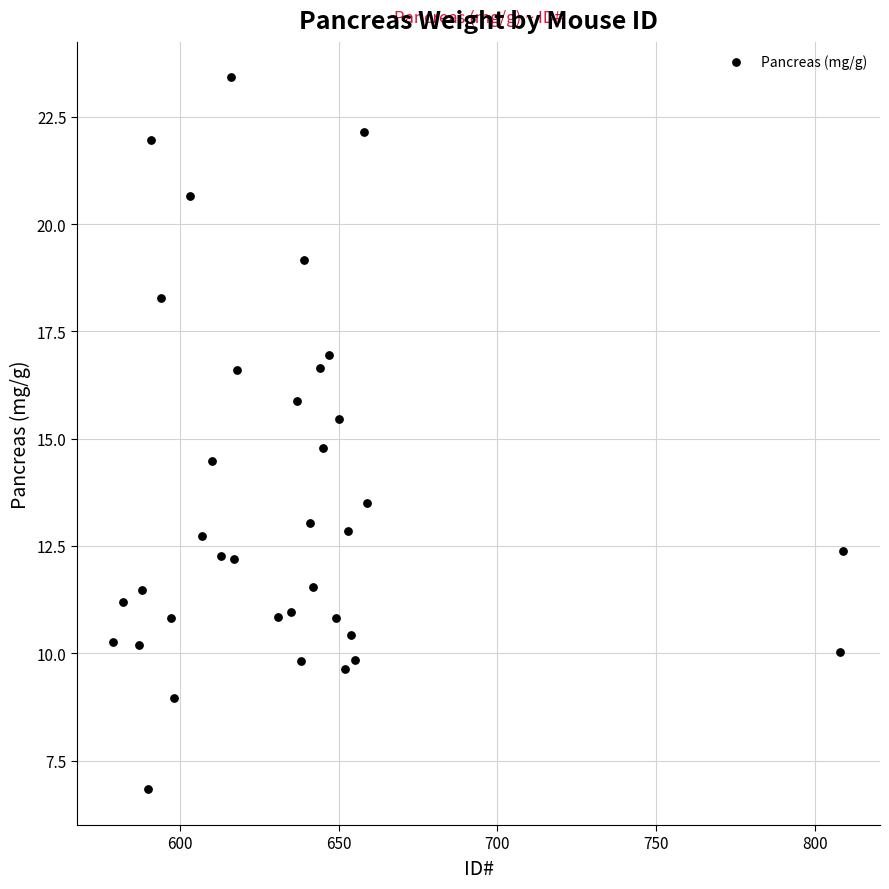

What is the range of Y values (max minus min)?

16.6